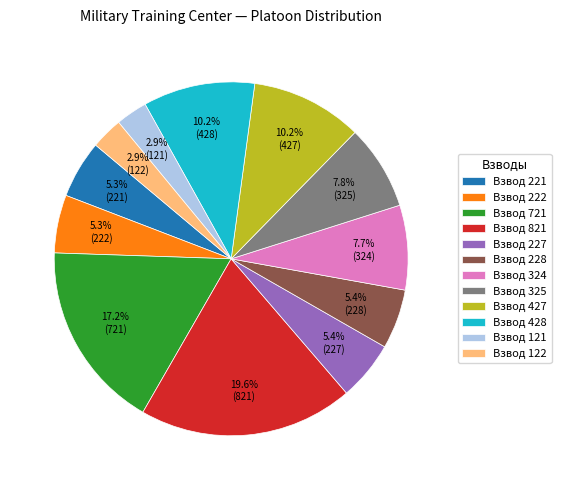

Which category has the biggest portion of the pie?

Взвод 821